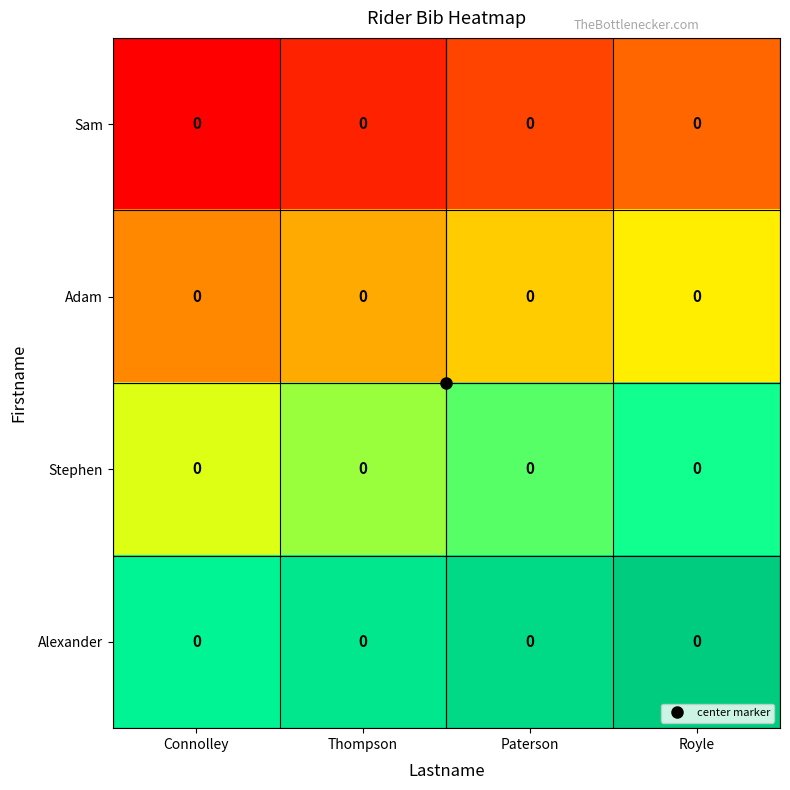

True or false: Adam has a value of 2 at Connolley.

False